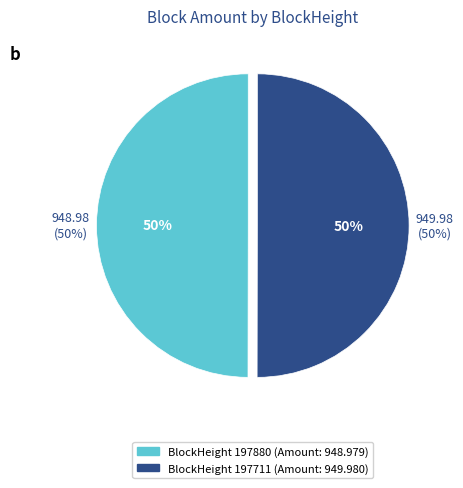

Between 197880 and 197711, which is larger?

197711